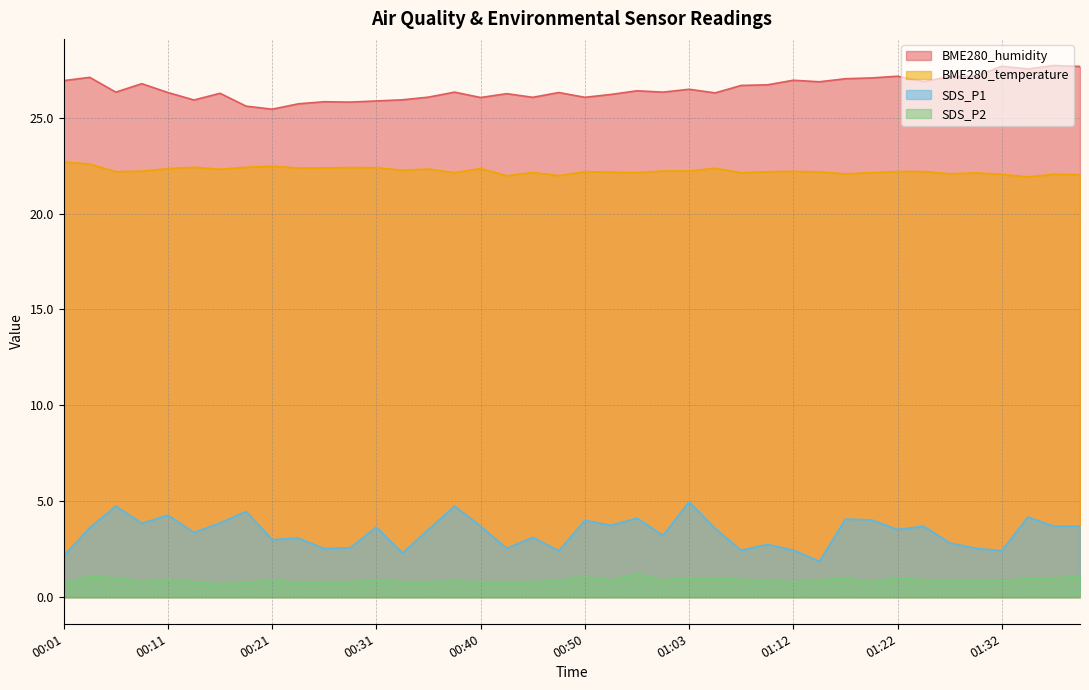

Does the chart display data point markers on the line(s)?

No